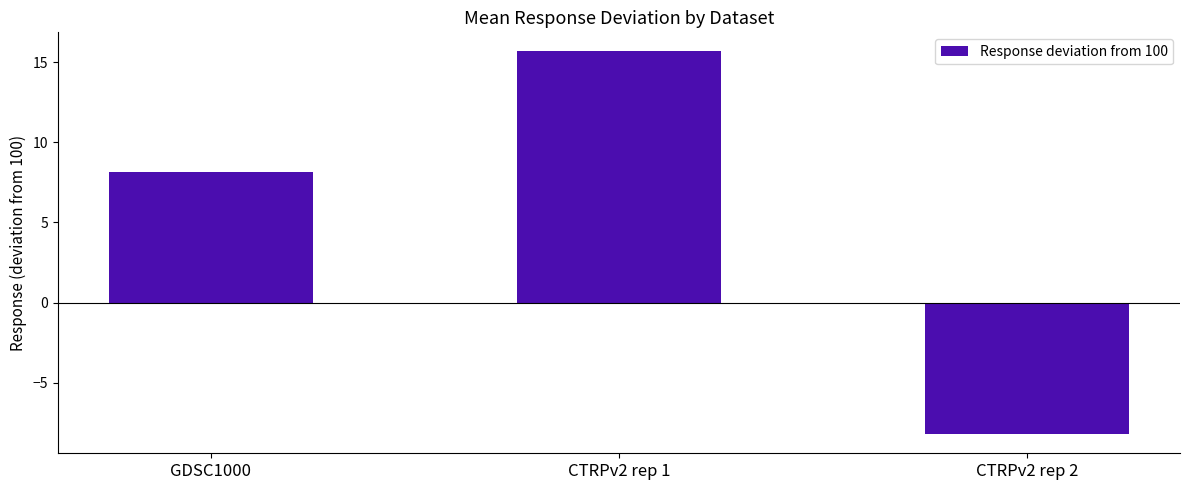

Reading right to left, extract all data points from this chart.

CTRPv2 rep 2=-8.2	CTRPv2 rep 1=15.7	GDSC1000=8.1